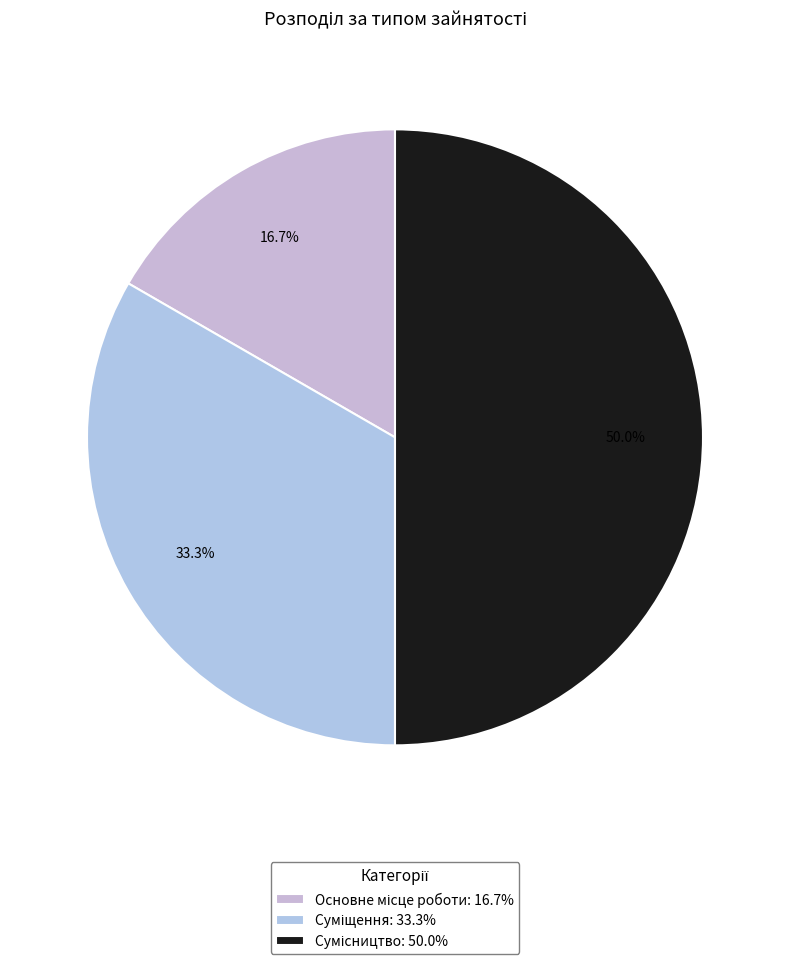

What is the change in value from Основне місце роботи to Сумісництво?

+2